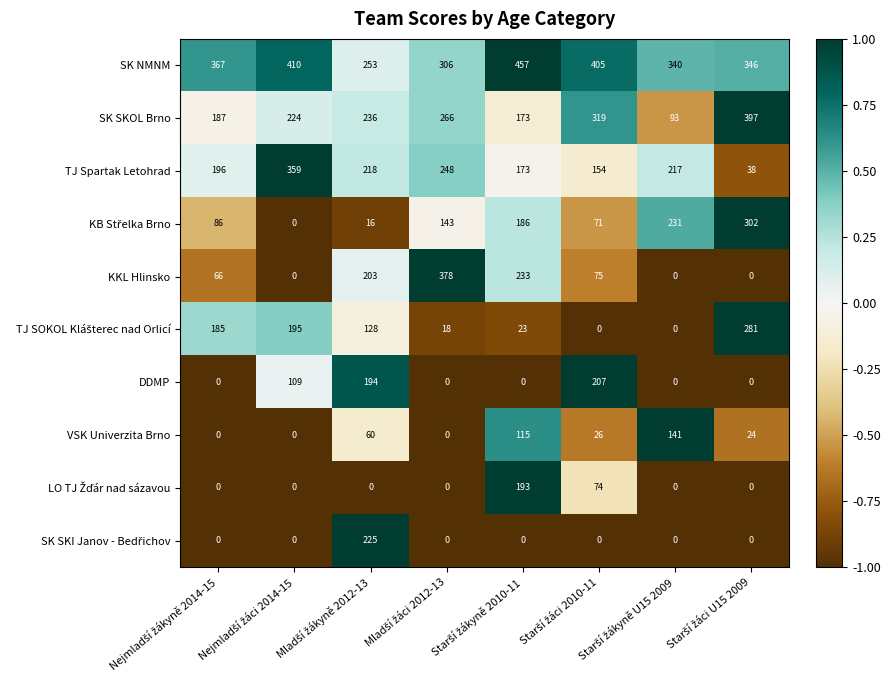

Which series has the largest range (max minus min)?

KKL Hlinsko